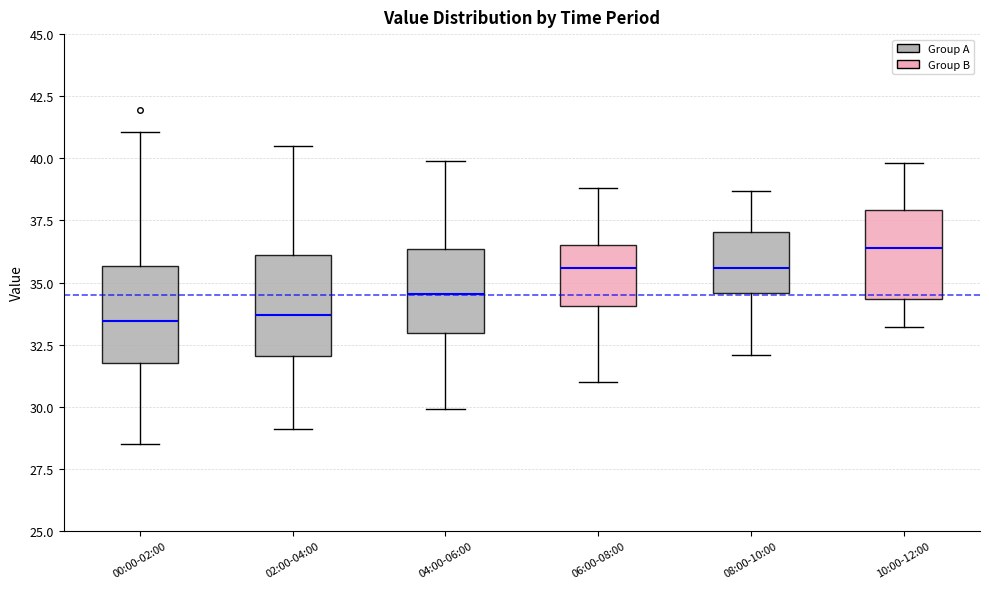

Reading left to right, read every box against the y-axis: the position of its median line, the range the box covers, and the ends of its whiskers. The values are not printed on the chart, so give them approximately, as read against the axis.

00:00-02:00: median 33.5, box 32.0 to 35.5, whiskers 28.5 to 41.0
02:00-04:00: median 33.5, box 32.0 to 36.0, whiskers 29.0 to 40.5
04:00-06:00: median 34.5, box 33.0 to 36.5, whiskers 30.0 to 40.0
06:00-08:00: median 35.5, box 34.0 to 36.5, whiskers 31.0 to 39.0
08:00-10:00: median 35.5, box 34.5 to 37.0, whiskers 32.0 to 38.5
10:00-12:00: median 36.5, box 34.5 to 38.0, whiskers 33.0 to 40.0